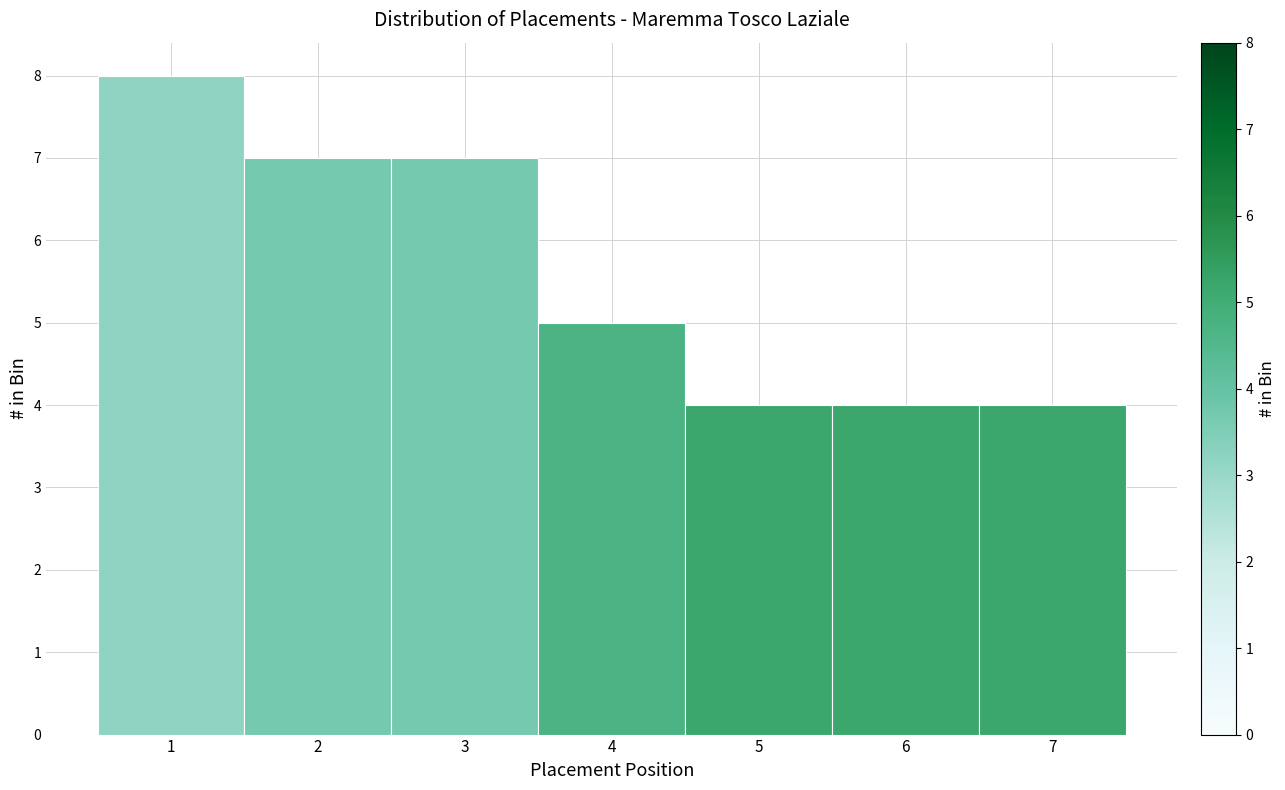

Which range on the x-axis has the tallest bar?

0.5 to 1.5